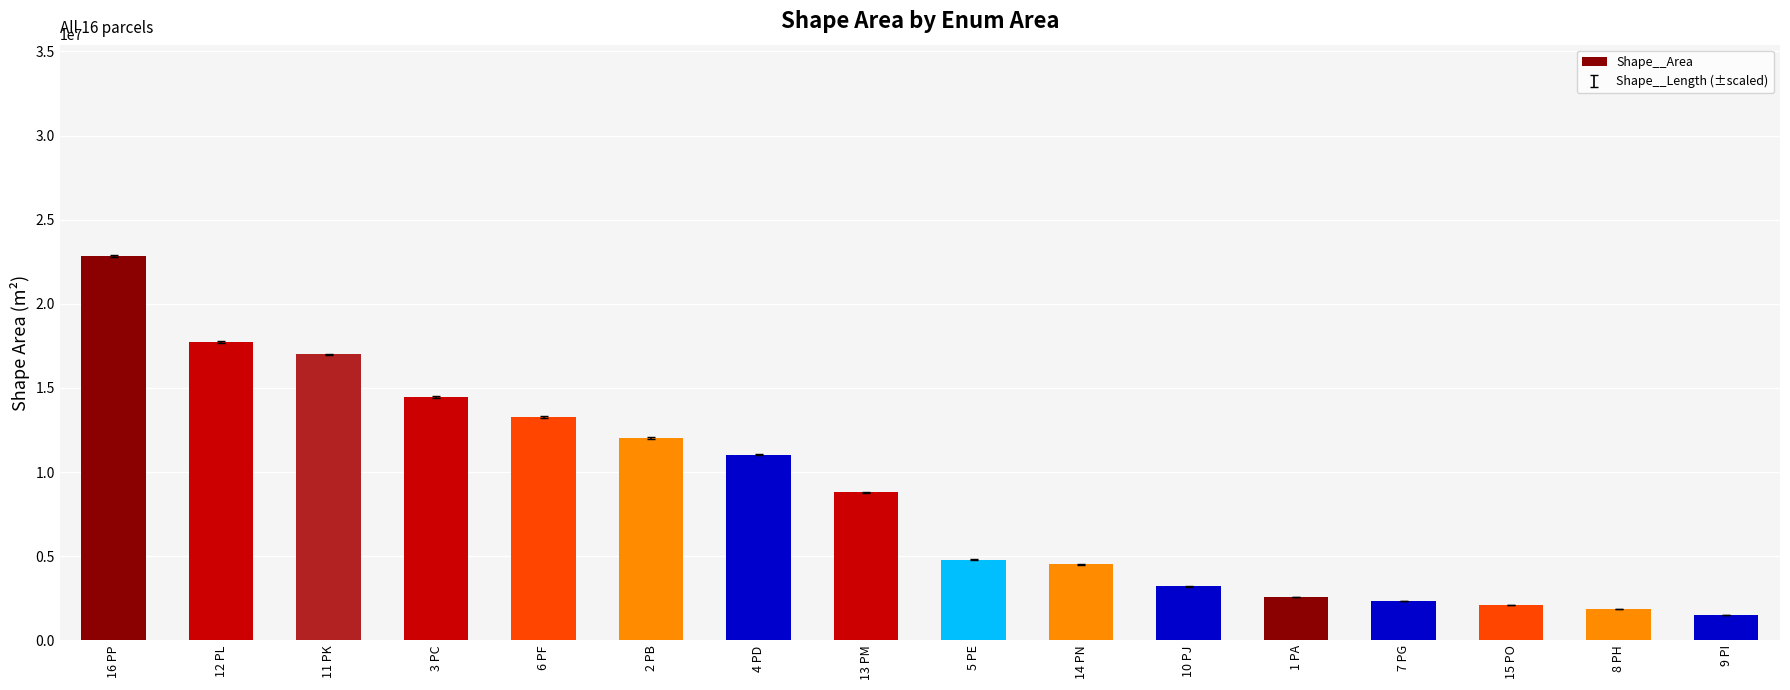

What is the change in value from 4 PD to 9 PI?

-9504846.0